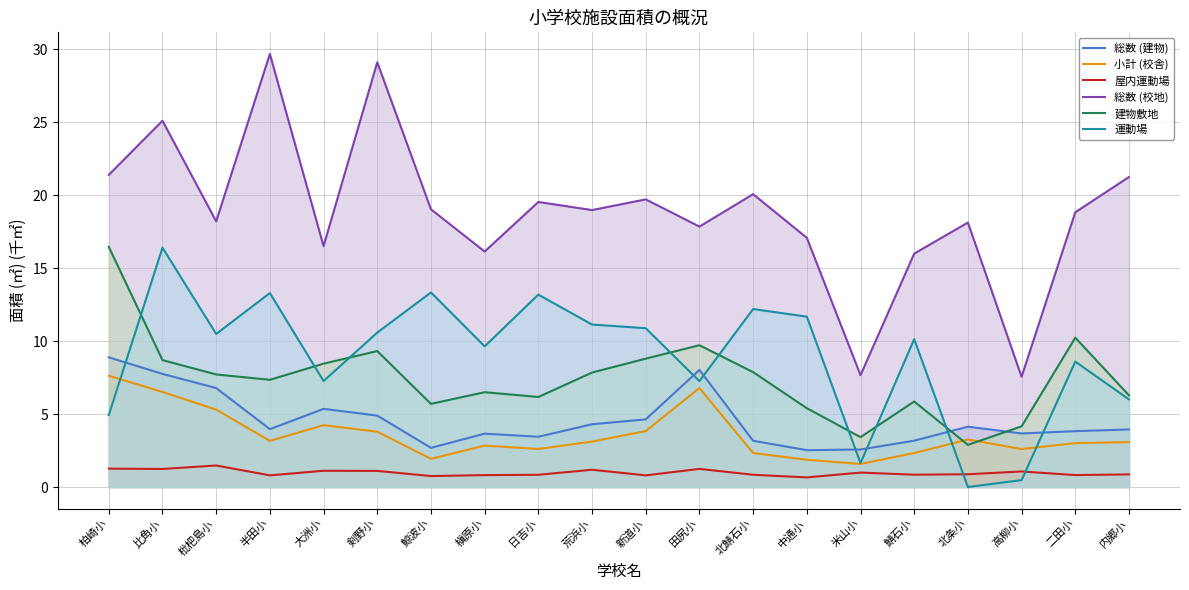

Which series changed the most between 田尻小 and 北条小?

運動場